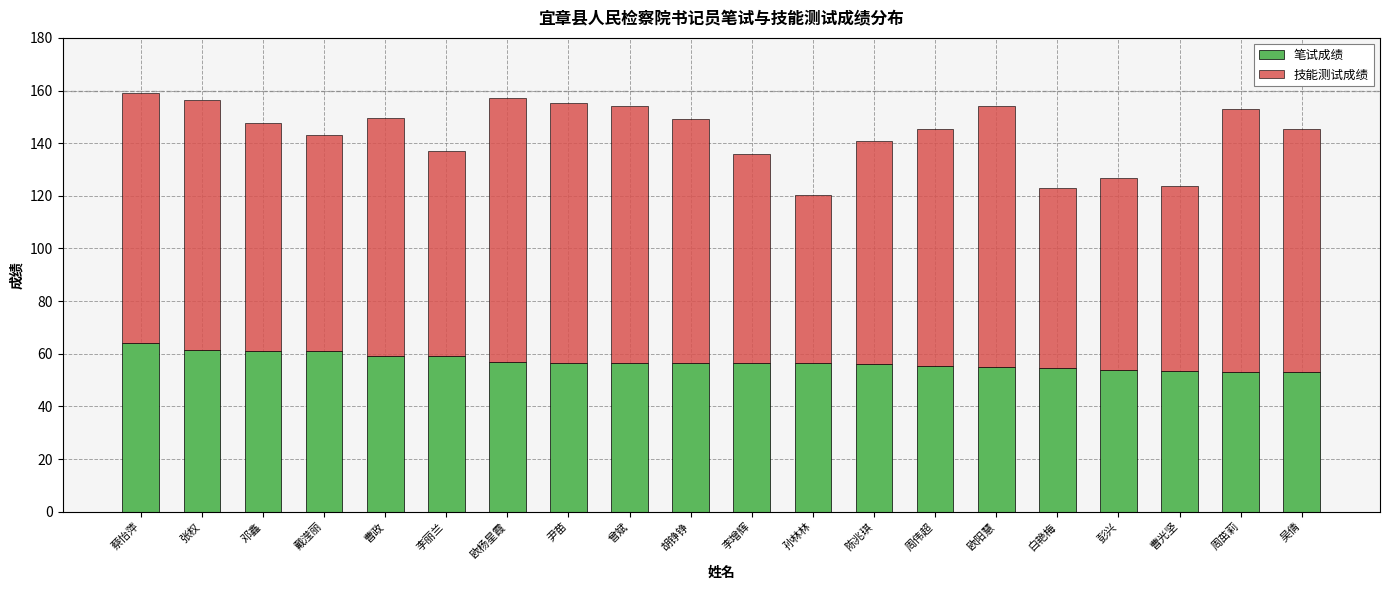

What are all the series names shown in the legend?

笔试成绩, 技能测试成绩